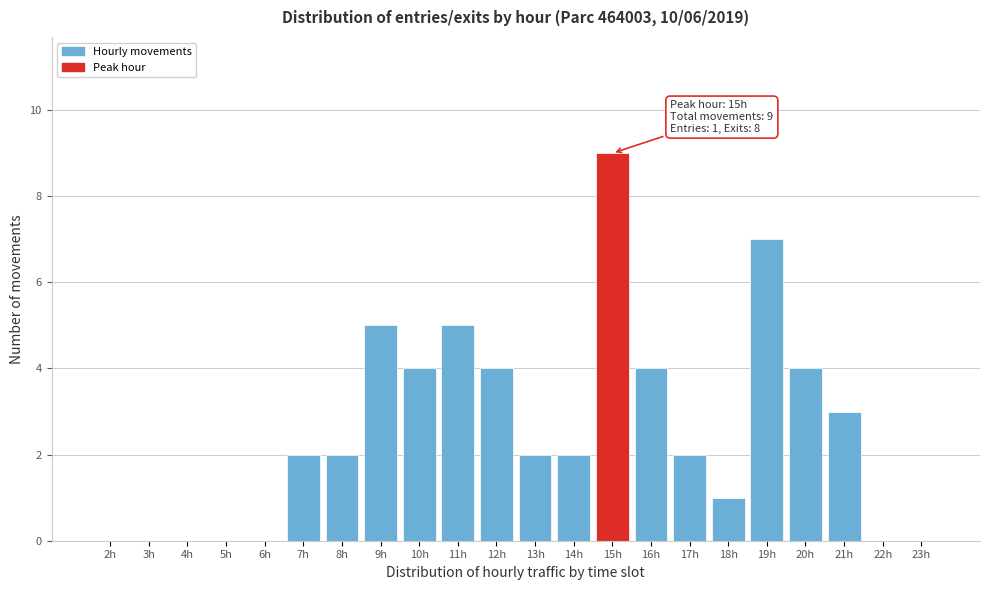

Reading right to left, extract all data points from this chart.

23h=0	22h=0	21h=3	20h=4	19h=7	18h=1	17h=2	16h=4	15h=9	14h=2	13h=2	12h=4	11h=5	10h=4	9h=5	8h=2	7h=2	6h=0	5h=0	4h=0	3h=0	2h=0